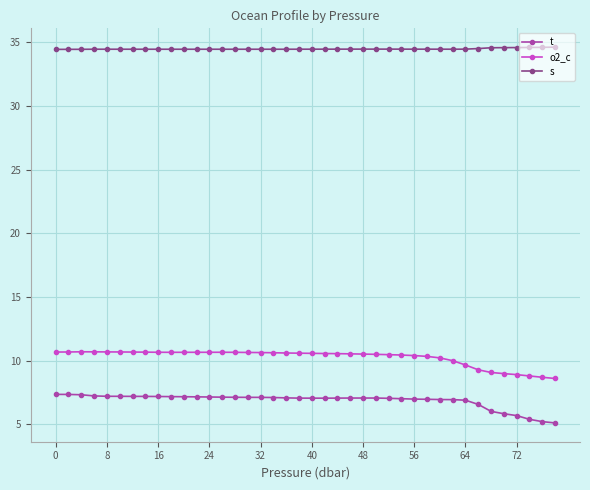

Which series has the largest total across all categories?

s